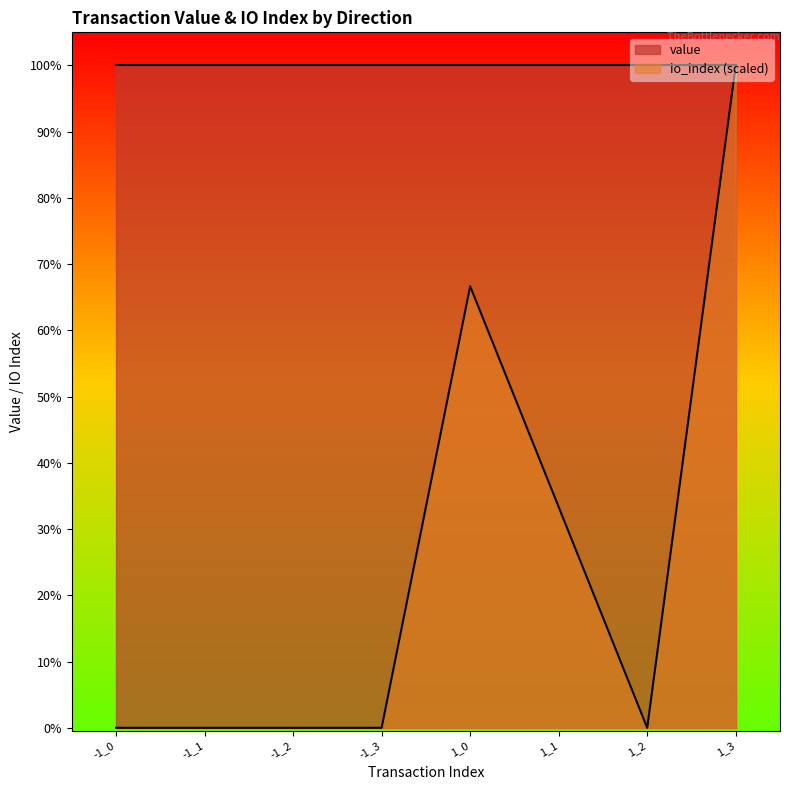

At which label is the value closest to 55?

1_1